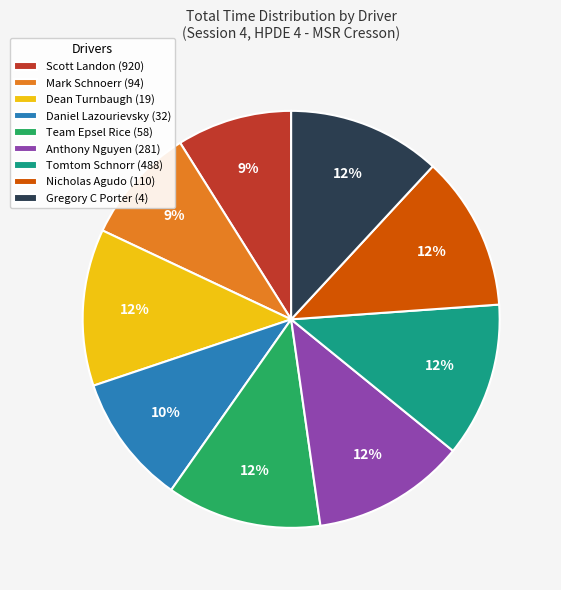

Do Dean Turnbaugh (19) and Scott Landon (920) together represent more than half of the pie?

No